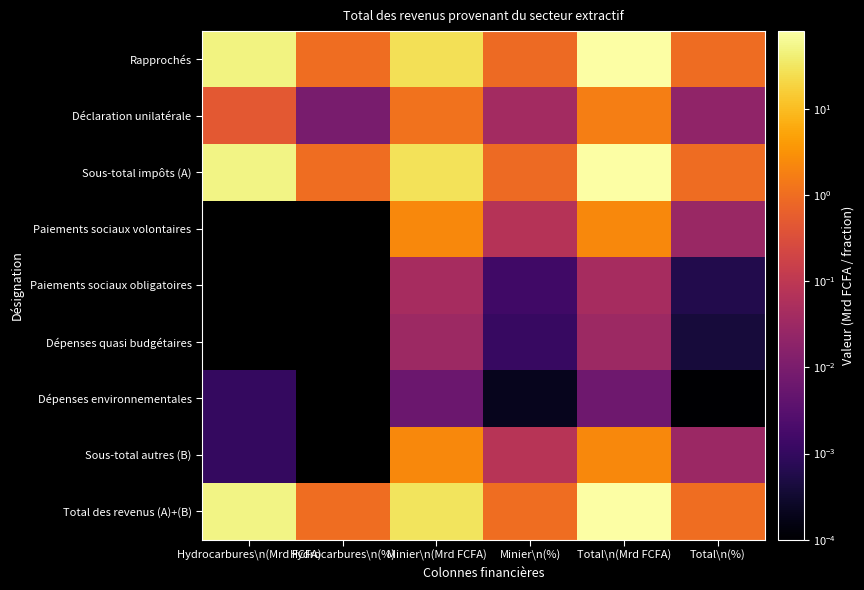

What is the spread (max minus min) of values at Hydrocarbures\n(Mrd FCFA)?

50.0